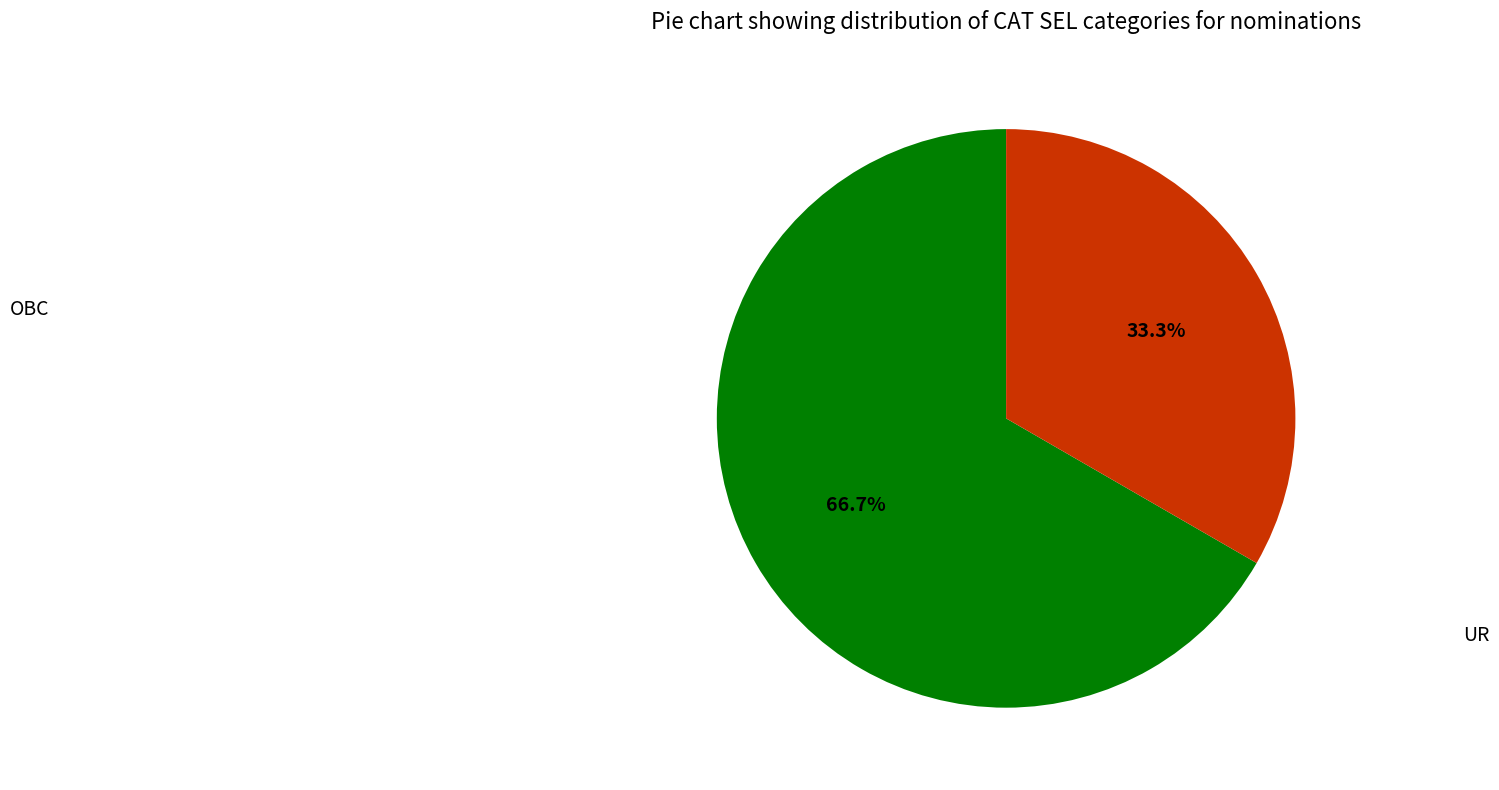

Is there any slice that represents more than half of the pie?

Yes